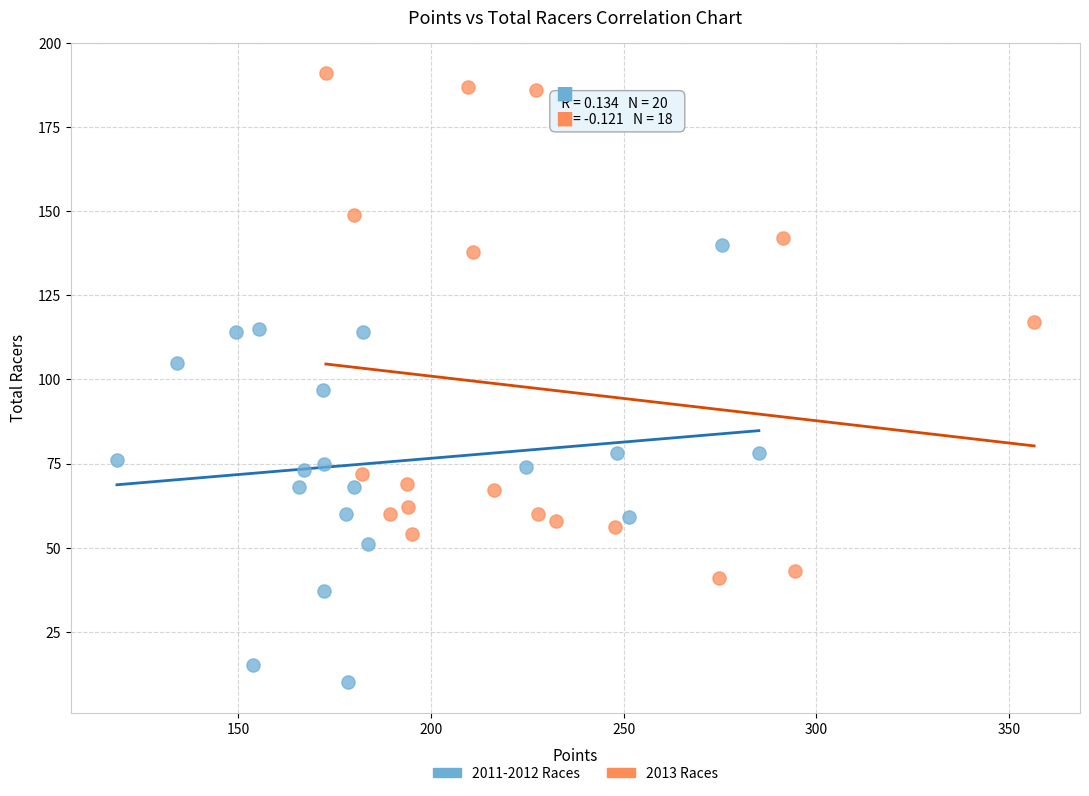

Which series has the largest Y range (max minus min)?

2013 Races